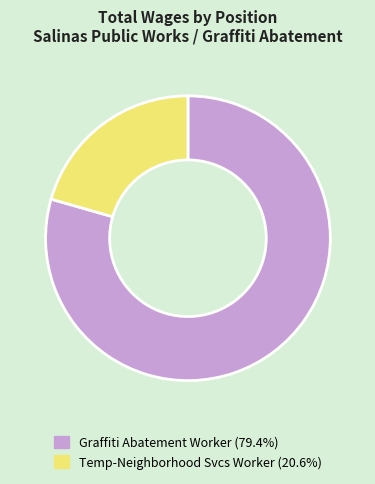

Does Temp-Neighborhood Svcs Worker represent more than half of the total?

No